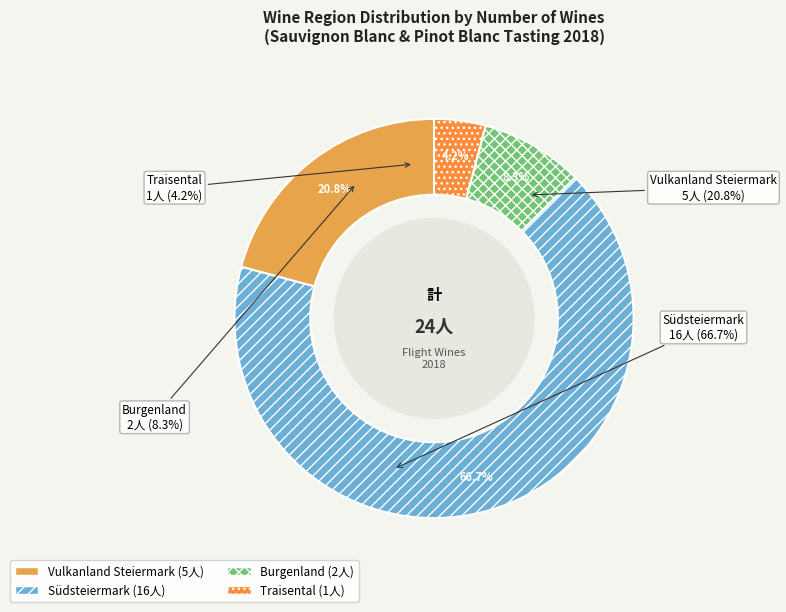

Which has a higher value, Südsteiermark or Burgenland?

Südsteiermark